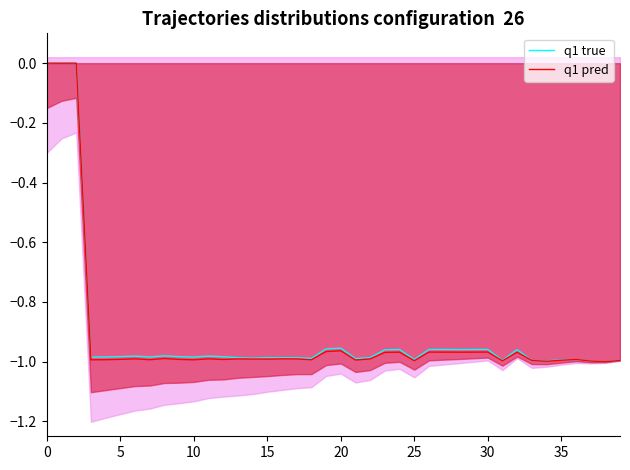

At 29, list the series in order from smallest to largest.

q1 pred, q1 true